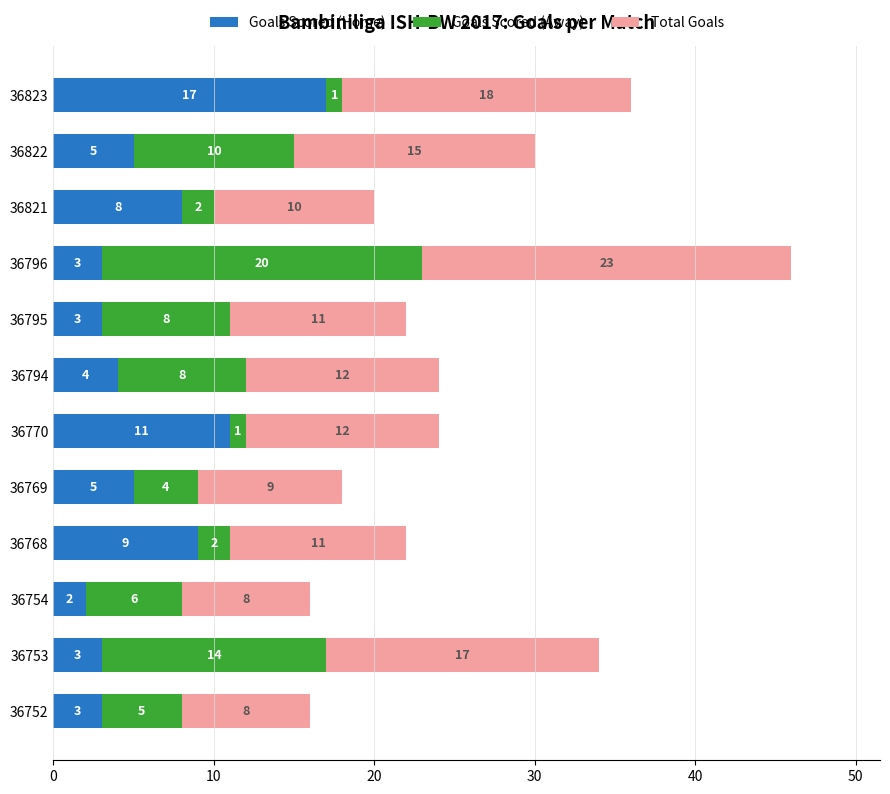

At which category is the sum across all series the highest?

36796